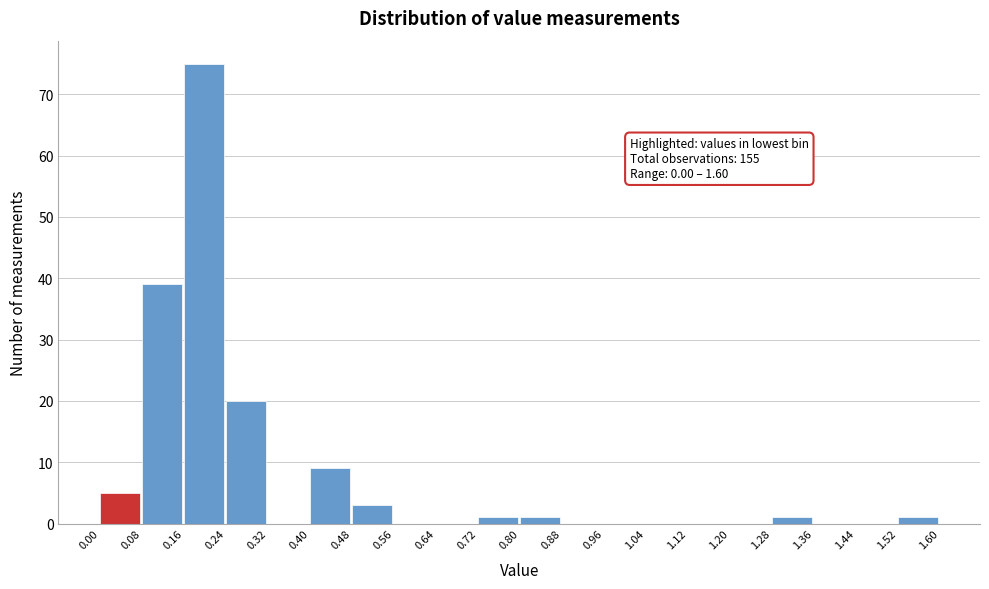

Over which range of the x-axis is the bar tallest?

0.16 to 0.24